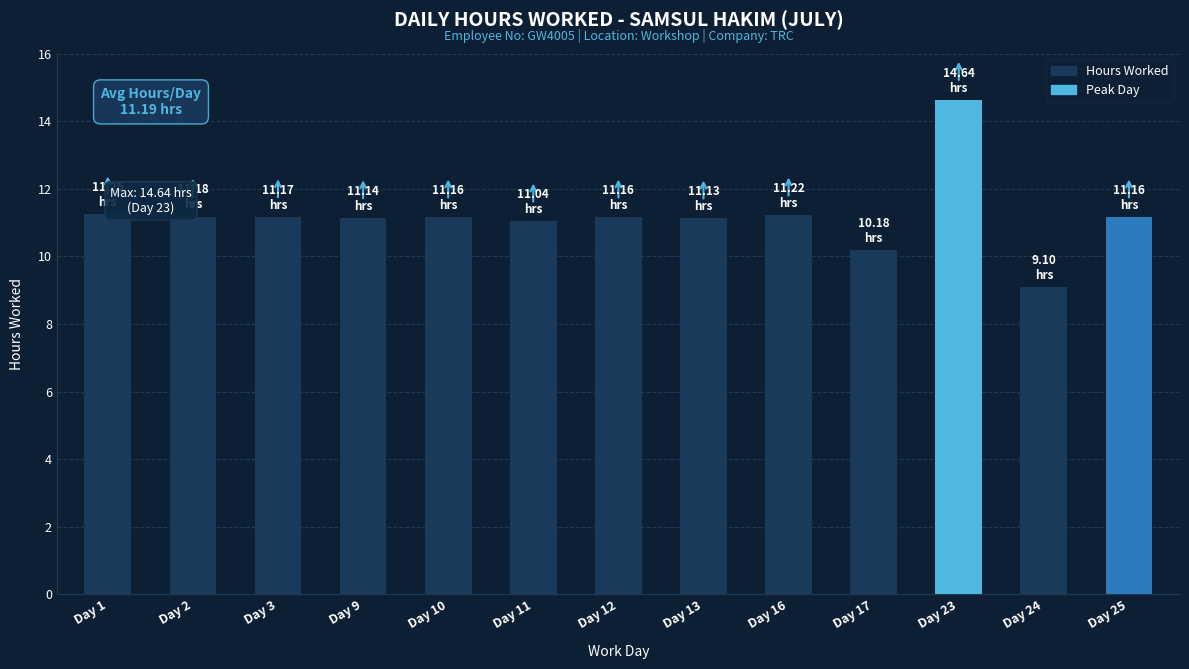

Is it true that the value at Day 24 is 9.1?

True